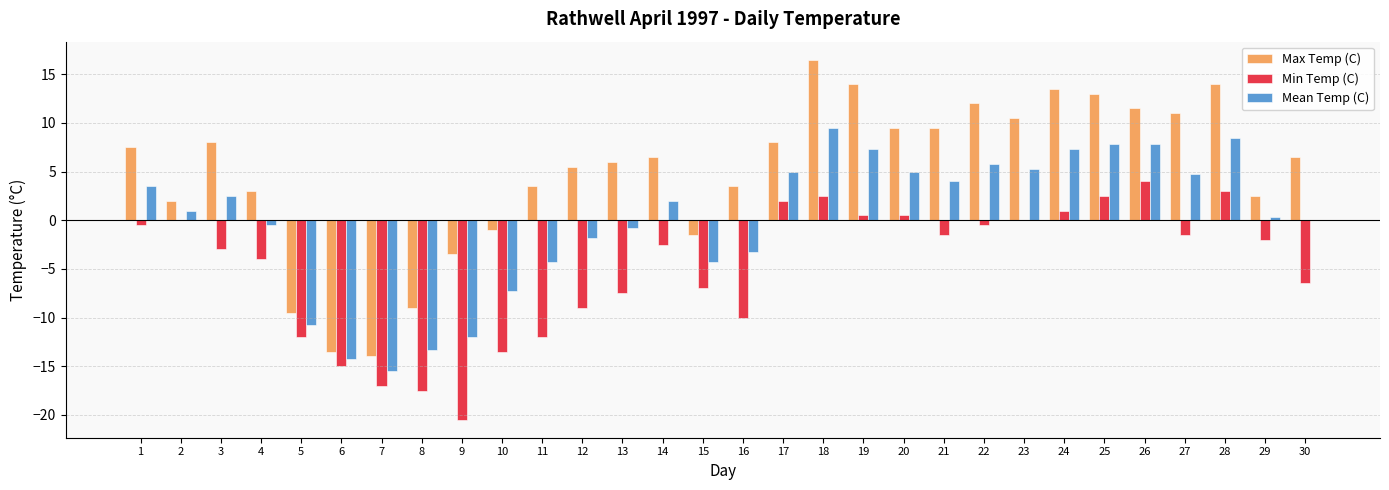

Are the bars grouped side by side (vs. stacked)?

Yes